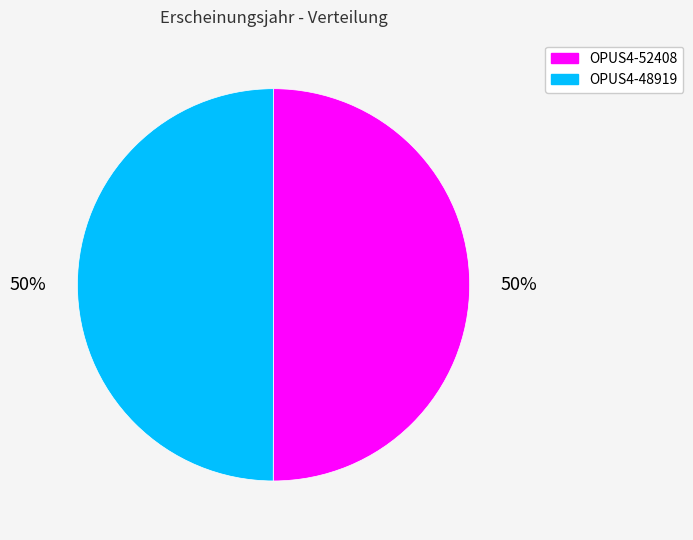

What percentage is the OPUS4-52408 slice, to the nearest percent?

50%